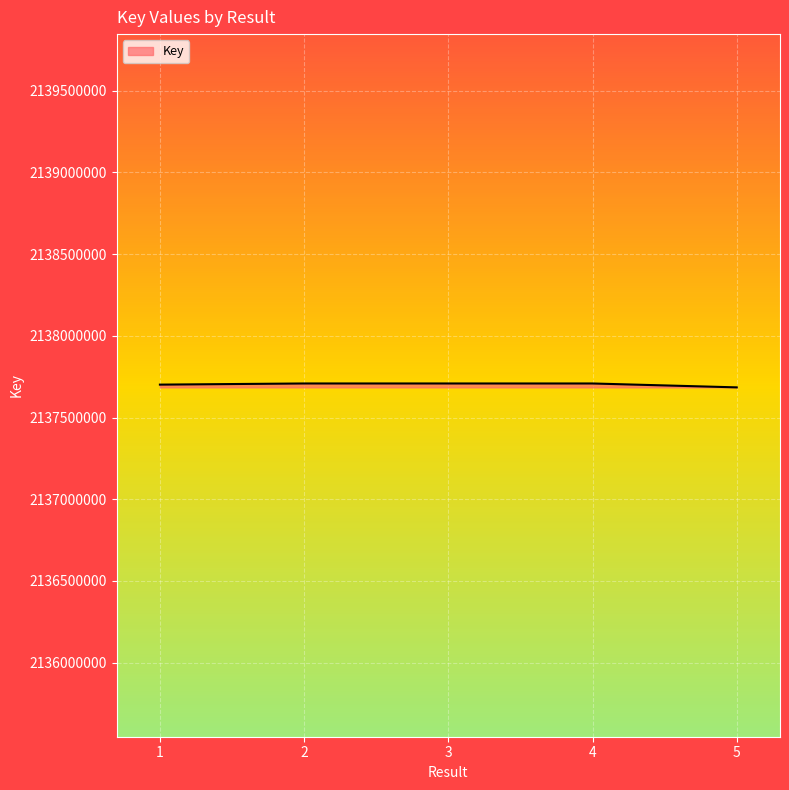

Is it true that the value at 2 is 2137708611?

True